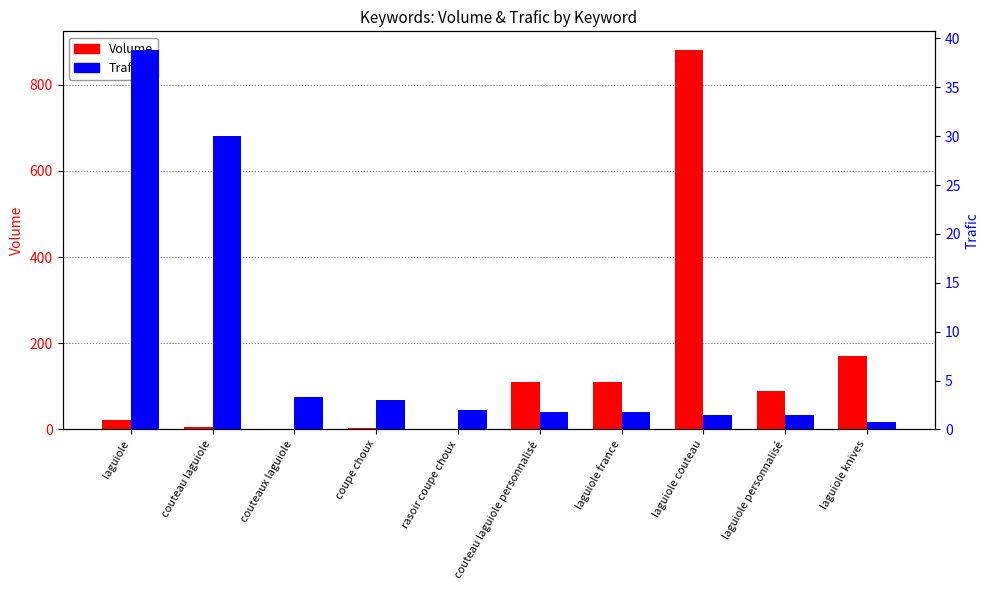

Which category has the lowest value across all series?

laguiole knives